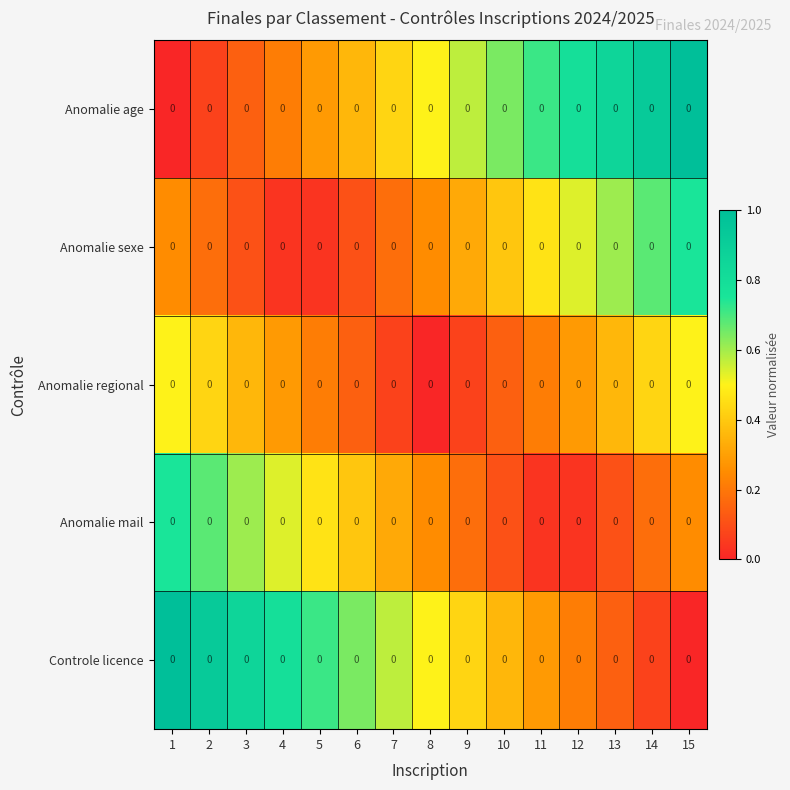

What is the spread (max minus min) of values at 5?

0.7